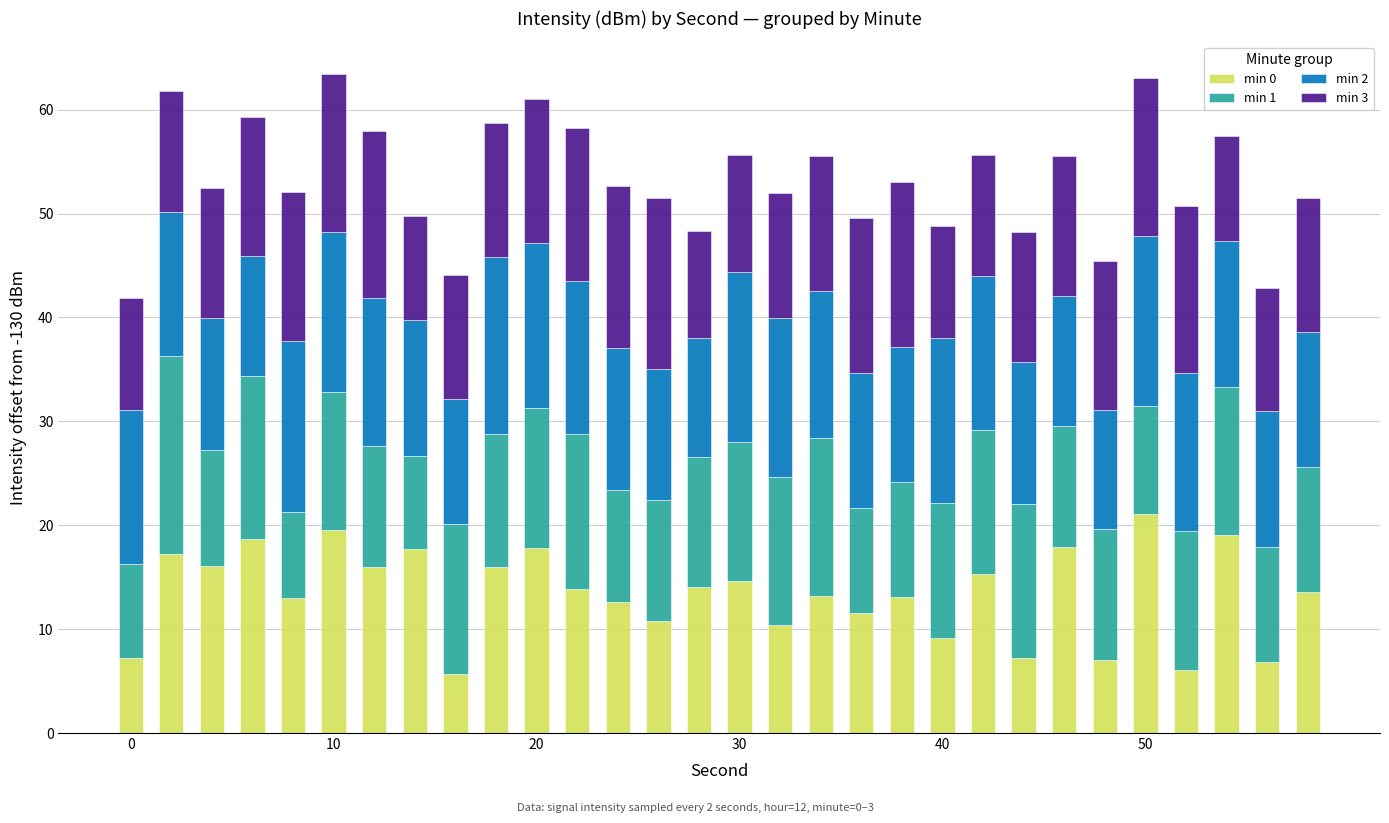

What is the highest value of the min 0 series?

21.1